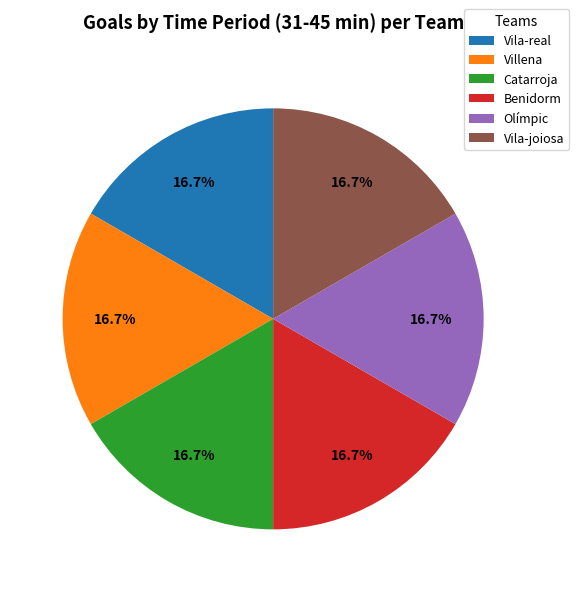

To the nearest percent, what percentage of the pie is Olímpic?

17%